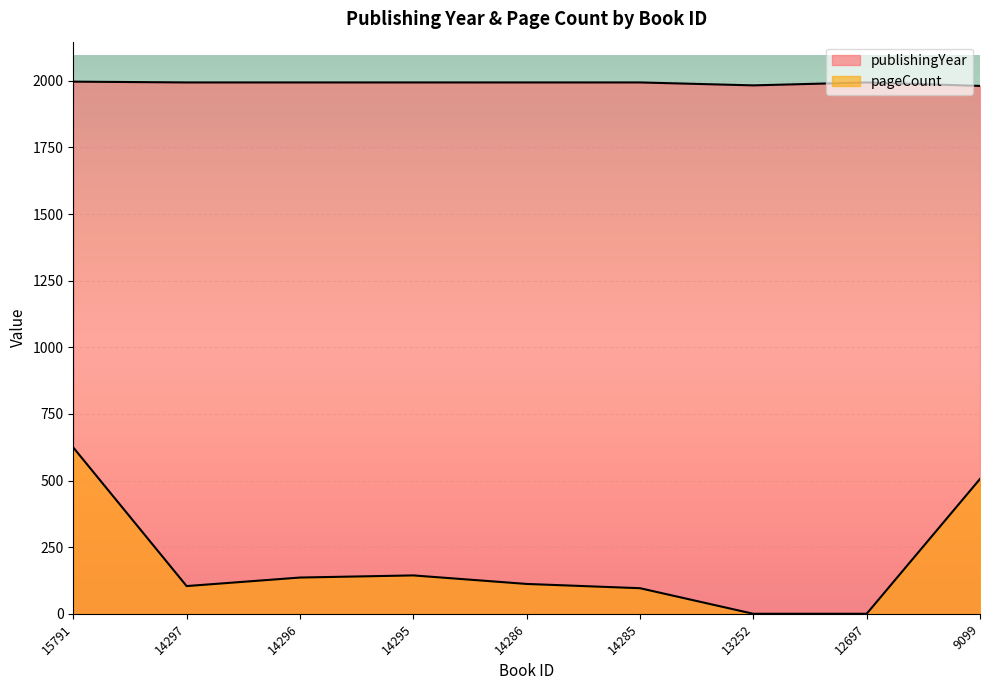

What is the sum of all publishingYear values?

17925